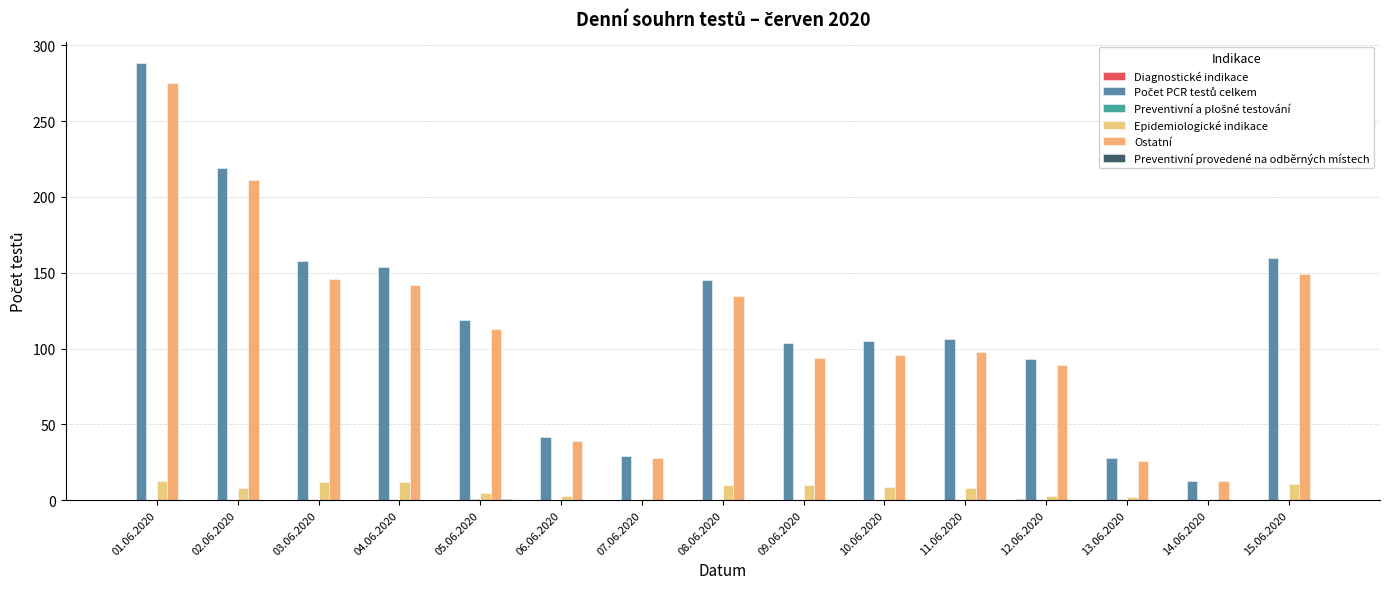

Rank the categories by Ostatní value from highest to lowest.

01.06.2020, 02.06.2020, 15.06.2020, 03.06.2020, 04.06.2020, 08.06.2020, 05.06.2020, 11.06.2020, 10.06.2020, 09.06.2020, 12.06.2020, 06.06.2020, 07.06.2020, 13.06.2020, 14.06.2020